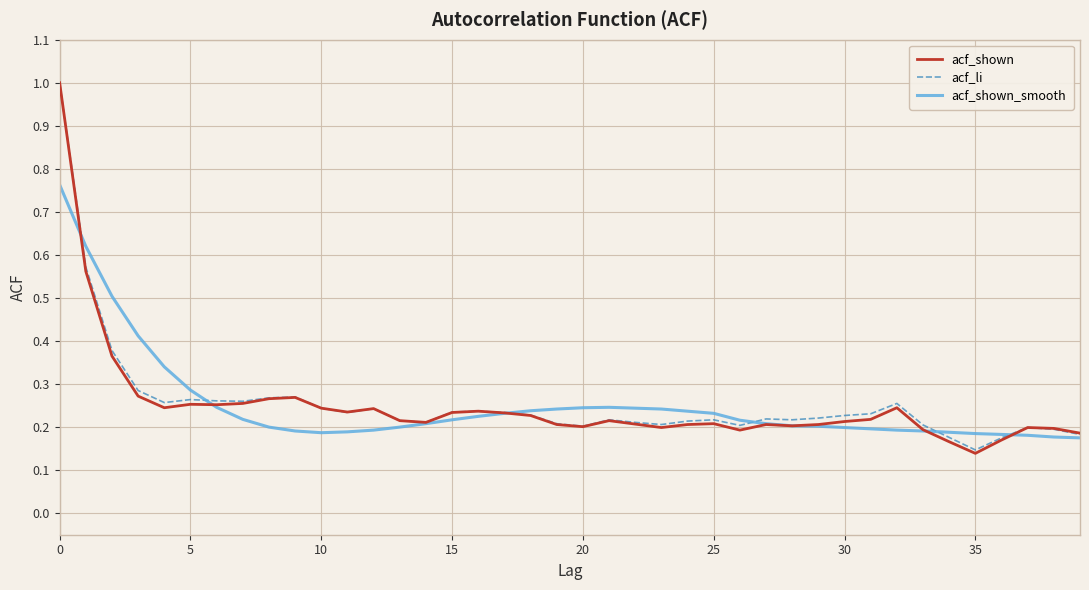

What is the highest value of the acf_shown series?

1.0